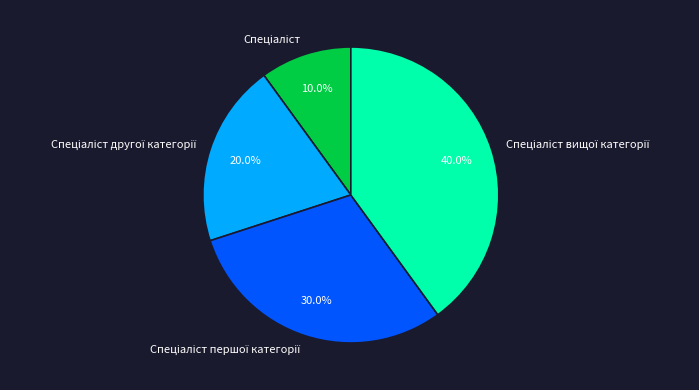

How many segments does this pie chart have?

4